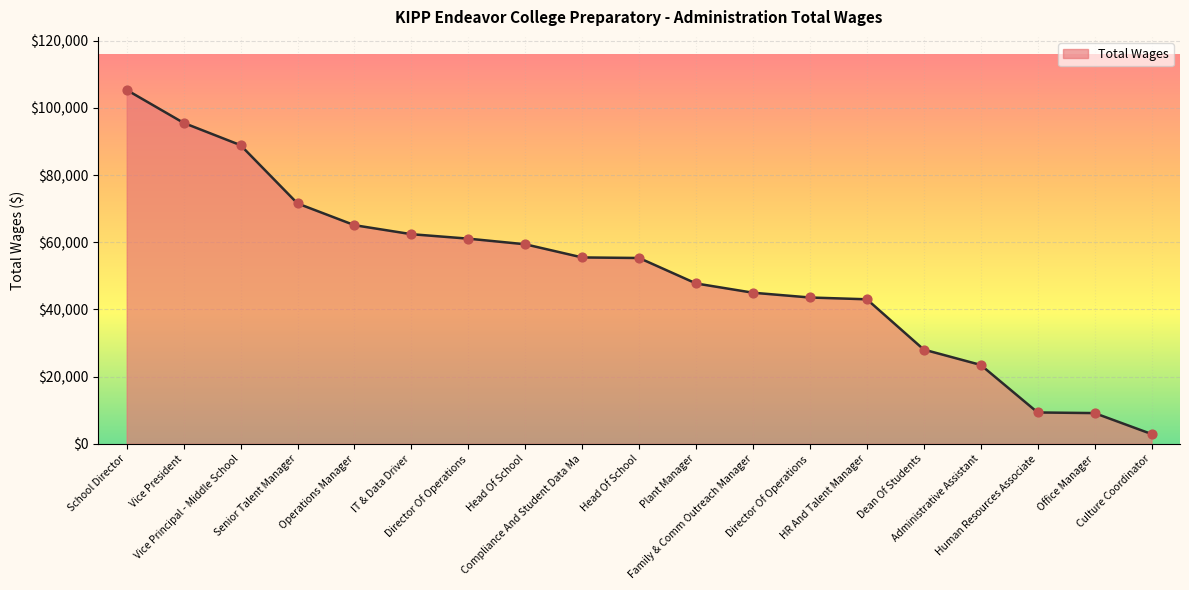

Between Compliance And Student Data Ma and HR And Talent Manager, which is larger?

Compliance And Student Data Ma